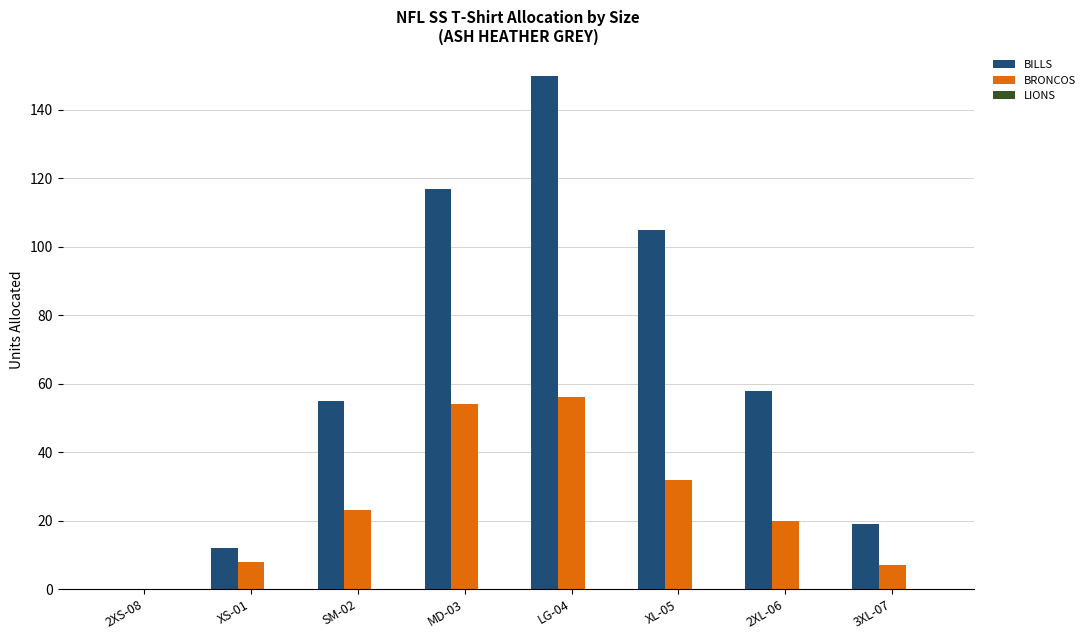

Which series has the largest total across all categories?

BILLS